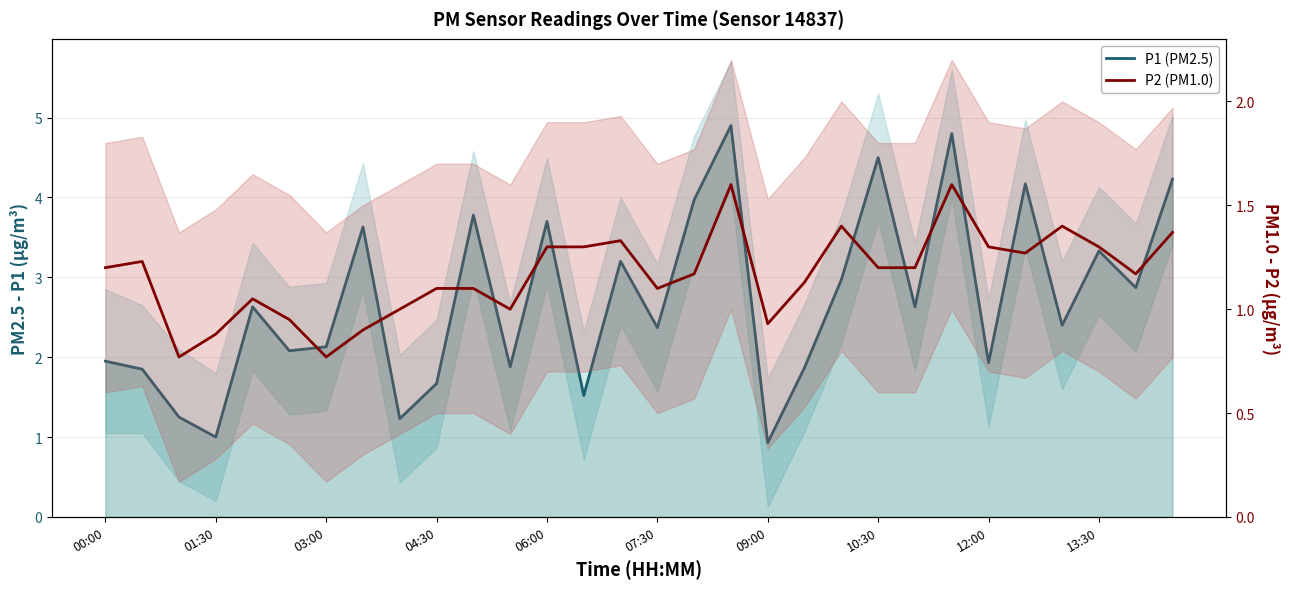

How many values in the P2 (PM1.0) series are below 1?

6